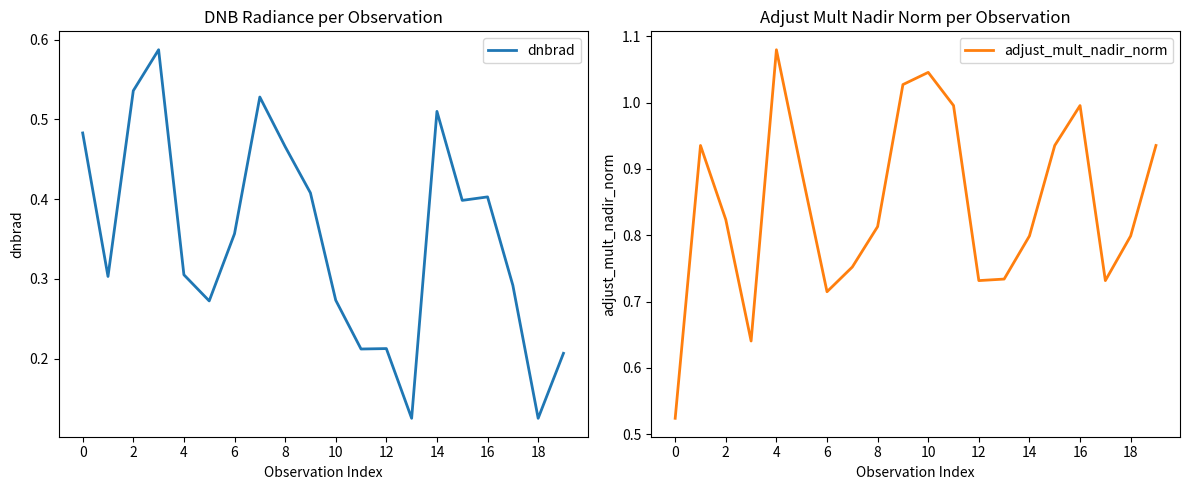

True or false: adjust_mult_nadir_norm and dnbrad cross at least once.

False